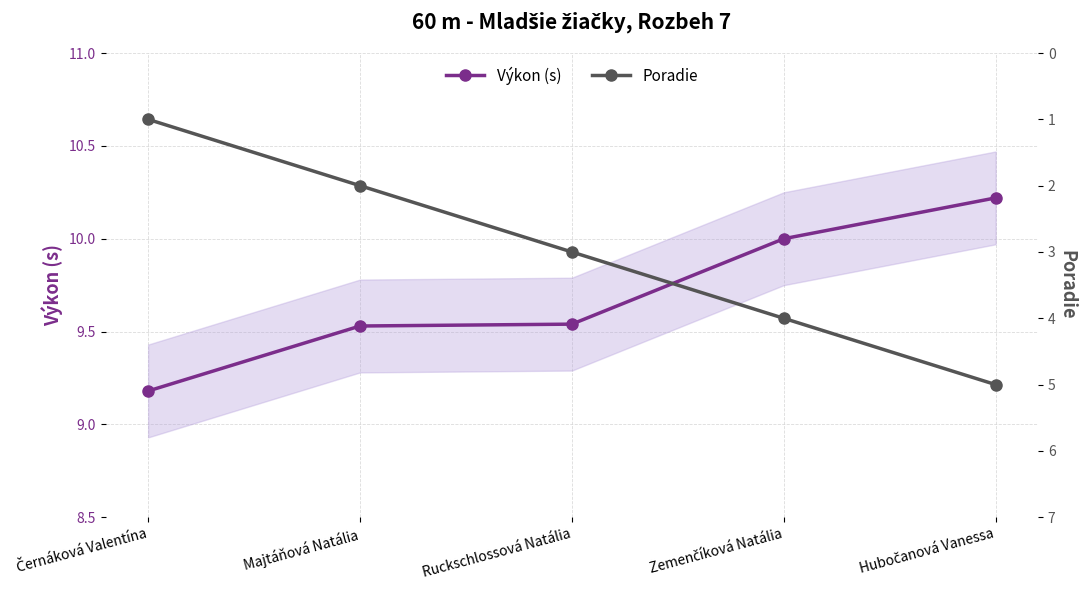

What is the sum of all Výkon (s) values?

48.5